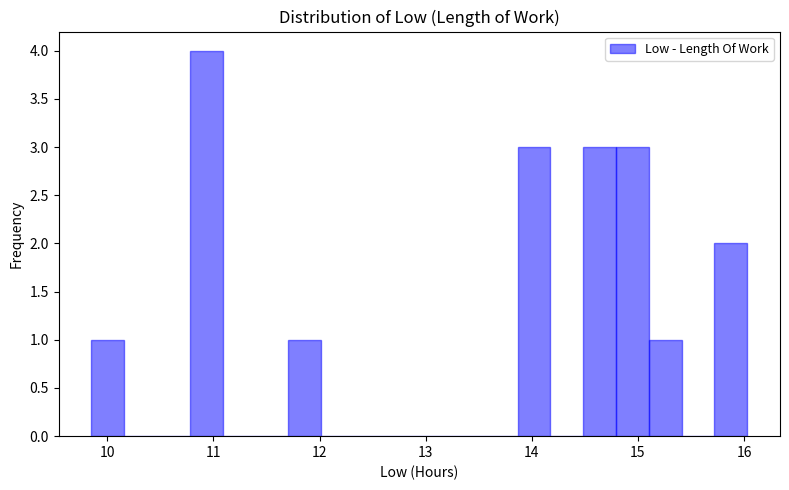

Around what value on the x-axis is the tallest bar? Give the approximate position of its centre, as read against the axis.

10.9